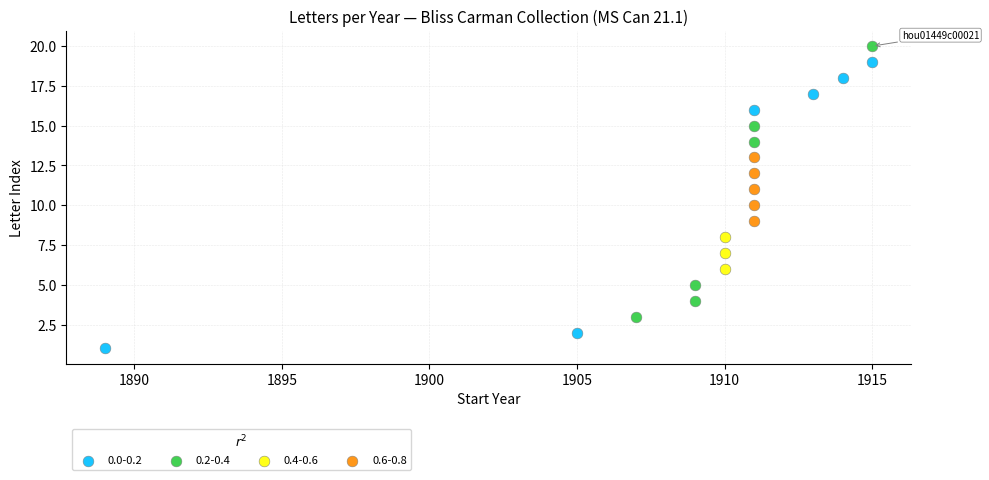

Which series contains the highest Y value?

0.2-0.4